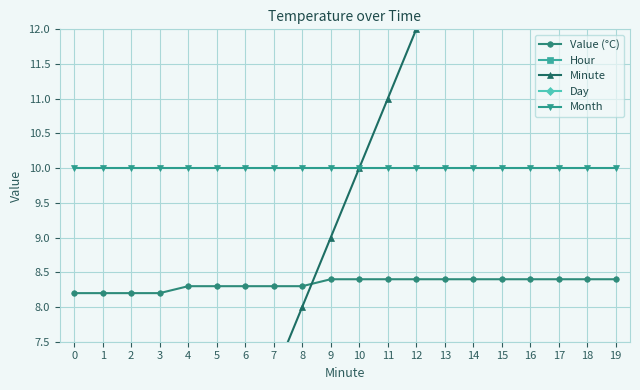

What is the value of the Day point at the 18th from the left?

25.0